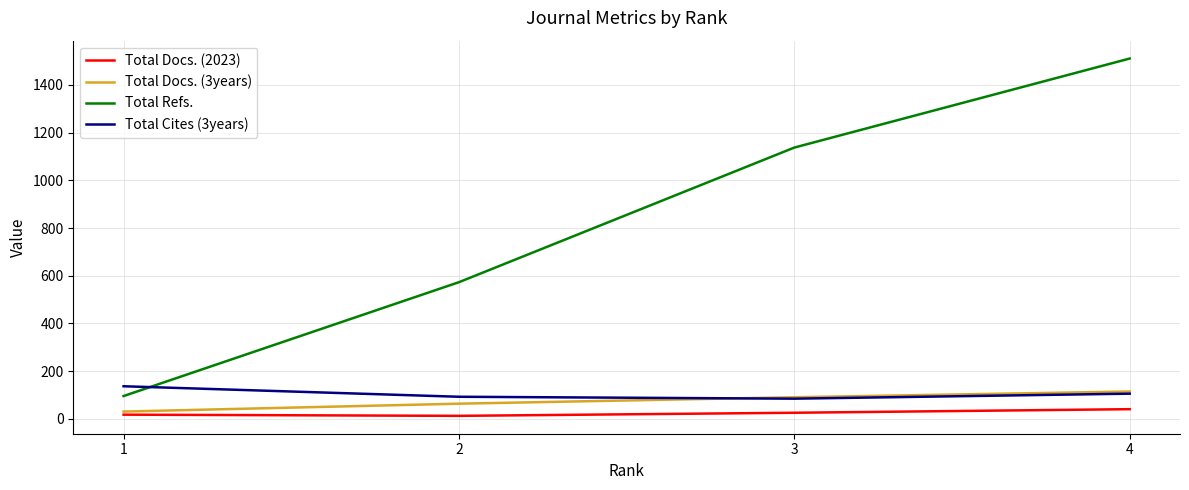

True or false: Total Refs. and Total Docs. (2023) intersect in this chart.

False